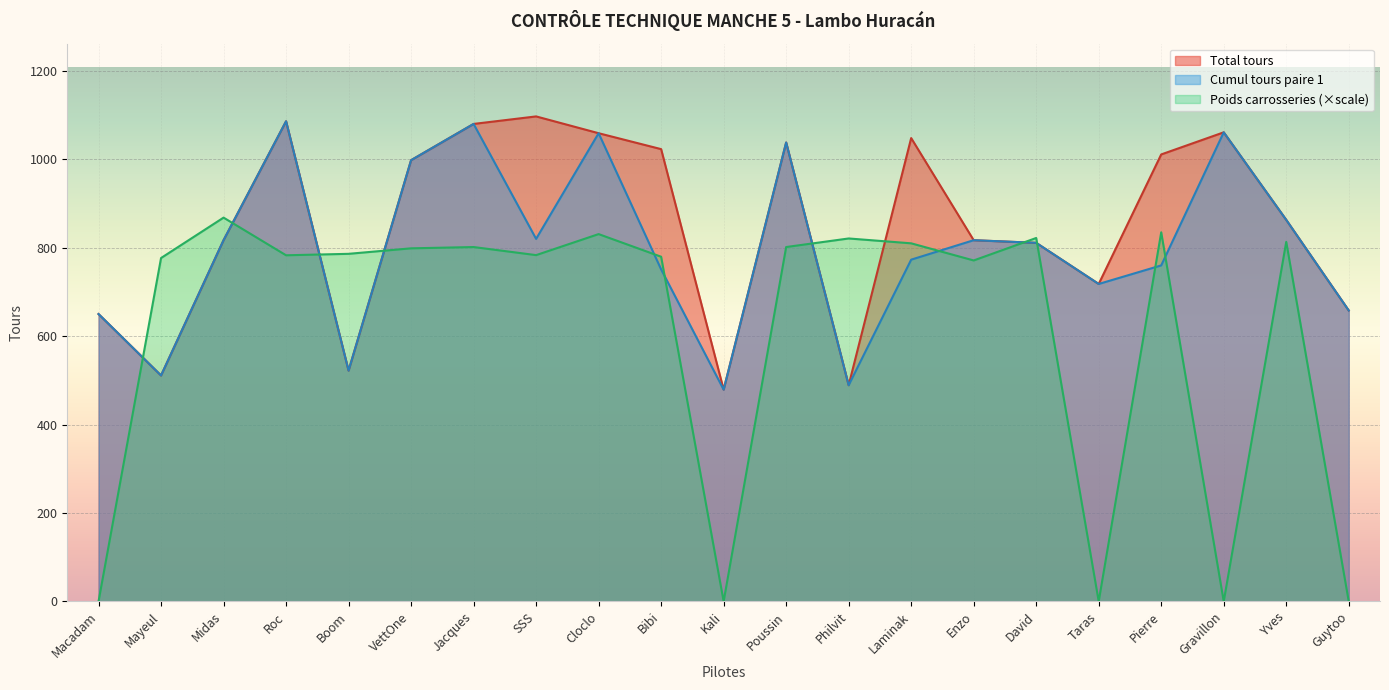

Reading right to left, transcribe all the data shown in this chart.

Total tours: 658.0	863.0	1061.0	1011.0	718.0	811.0	817.0	1048.0	489.0	1038.0	479.0	1023.0	1059.0	1097.0	1080.0	998.0	522.0	1086.0	817.0	511.0	650.0
Cumul tours paire 1: 658.0	863.0	1061.0	760.0	718.0	811.0	817.0	773.0	489.0	1038.0	479.0	751.0	1059.0	820.0	1080.0	998.0	522.0	1086.0	817.0	511.0	650.0
Poids carrosseries: 0.0	813.2	0.0	834.8	0.0	822.0	771.2	810.0	820.9	801.5	0.0	779.6	830.8	783.3	801.5	798.6	786.2	782.9	868.1	776.7	0.0